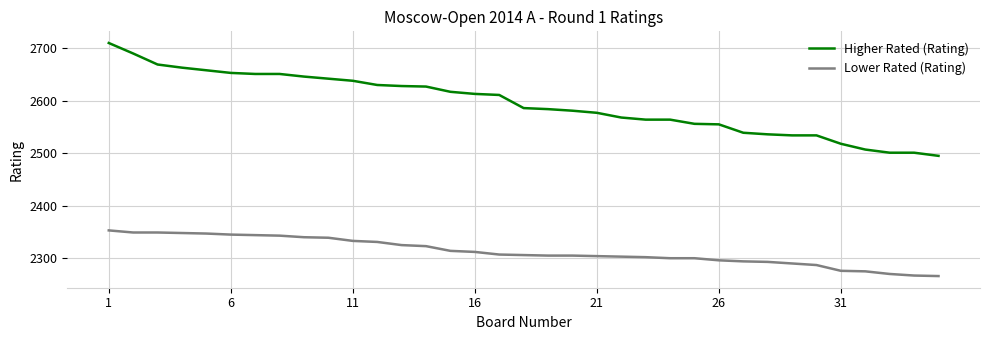

Which series has the largest range (max minus min)?

Higher Rated (Rating)